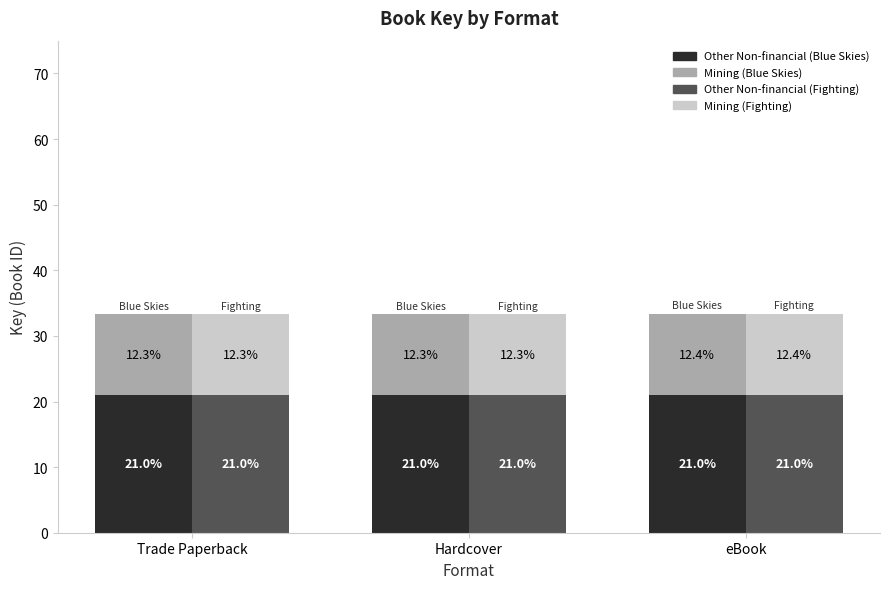

How many bars are there in total?

12